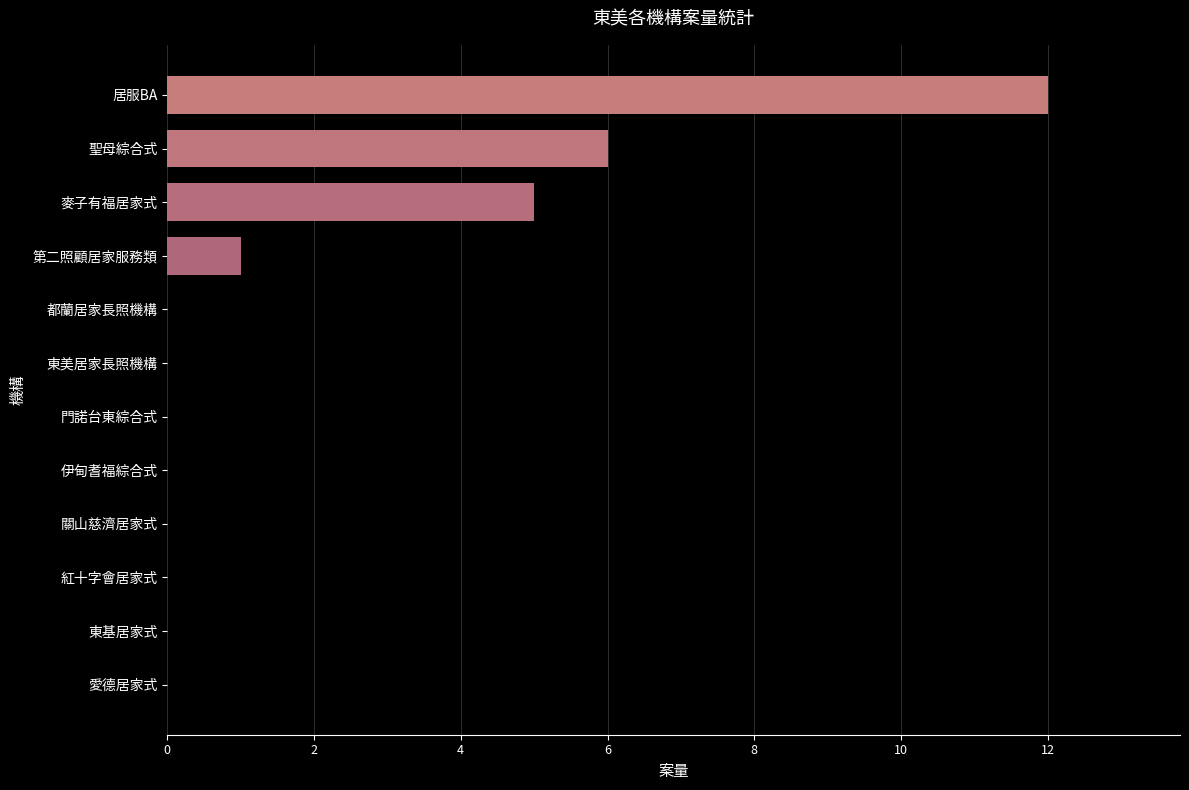

Reading bottom to top, transcribe all the data shown in this chart.

愛德居家式=0	東基居家式=0	紅十字會居家式=0	關山慈濟居家式=0	伊甸耆福綜合式=0	門諾台東綜合式=0	東美居家長照機構=0	都蘭居家長照機構=0	第二照顧居家服務類=1	麥子有福居家式=5	聖母綜合式=6	居服BA=12